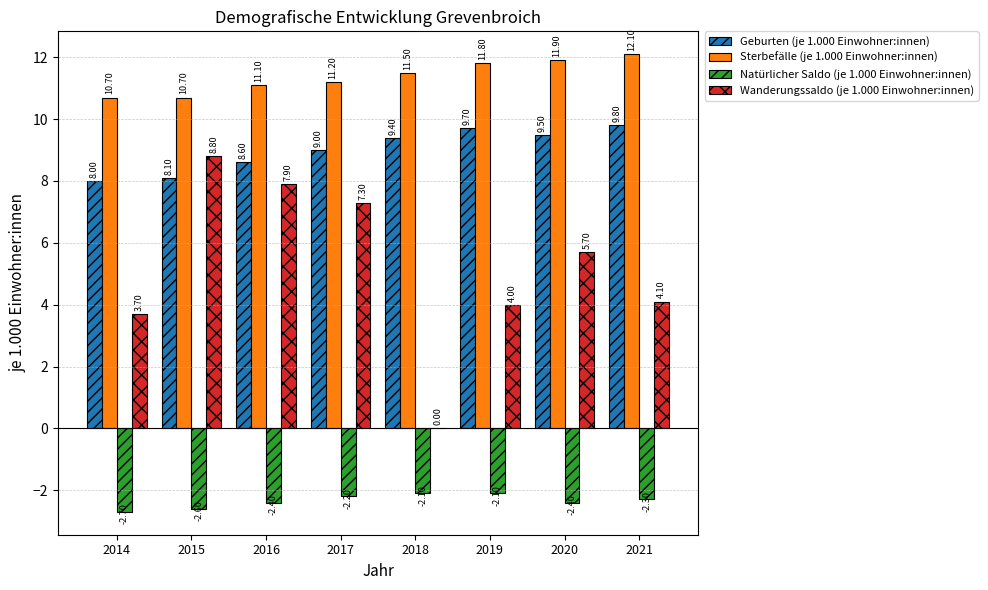

Does the chart contain stacked bars?

No